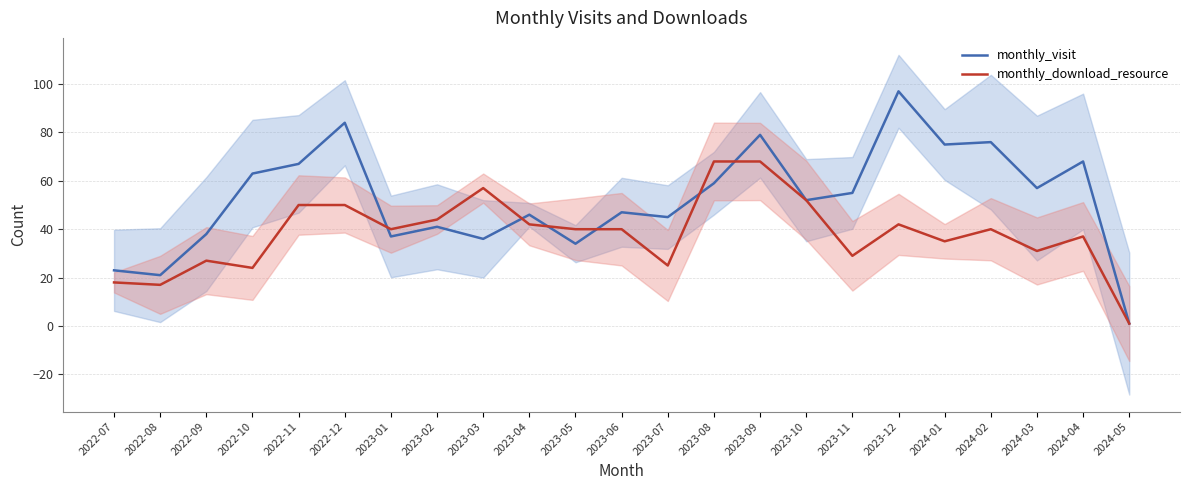

Is the value of monthly_visit at 2023-09 greater than the value of monthly_download_resource at 2024-02?

Yes